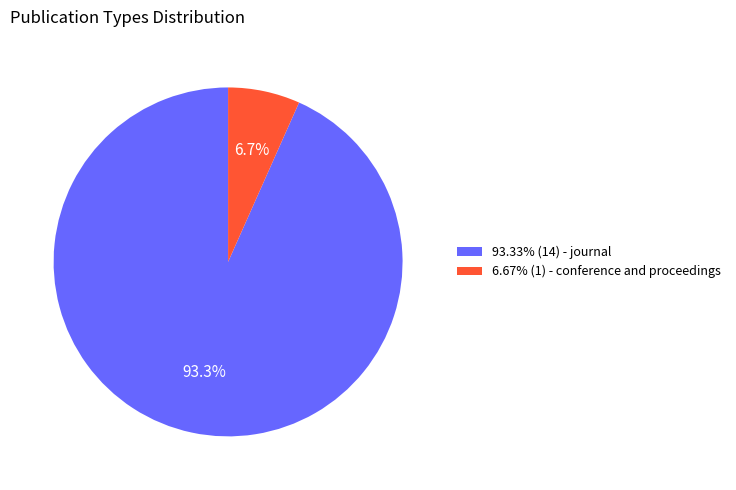

Is there a majority slice in this chart?

Yes